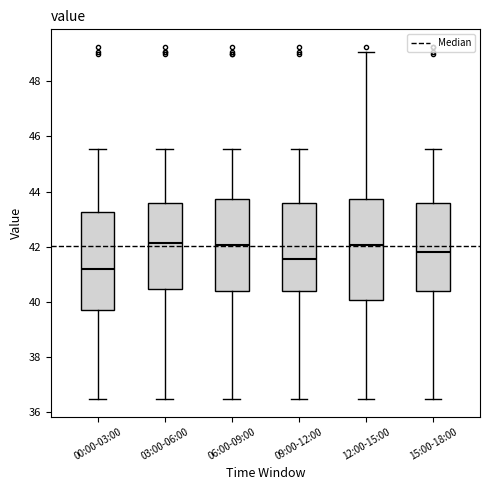

Reading left to right, transcribe this box plot: for each box, give where its median line is, the range the box spans, and where its two whiskers end, as read against the y-axis. The values are not printed on the chart, so give them approximately, as read against the axis.

00:00-03:00: median 41.2, box 39.6 to 43.2, whiskers 36.4 to 45.6
03:00-06:00: median 42.2, box 40.4 to 43.6, whiskers 36.4 to 45.6
06:00-09:00: median 42.0, box 40.4 to 43.8, whiskers 36.4 to 45.6
09:00-12:00: median 41.6, box 40.4 to 43.6, whiskers 36.4 to 45.6
12:00-15:00: median 42.0, box 40.0 to 43.8, whiskers 36.4 to 49.0
15:00-18:00: median 41.8, box 40.4 to 43.6, whiskers 36.4 to 45.6